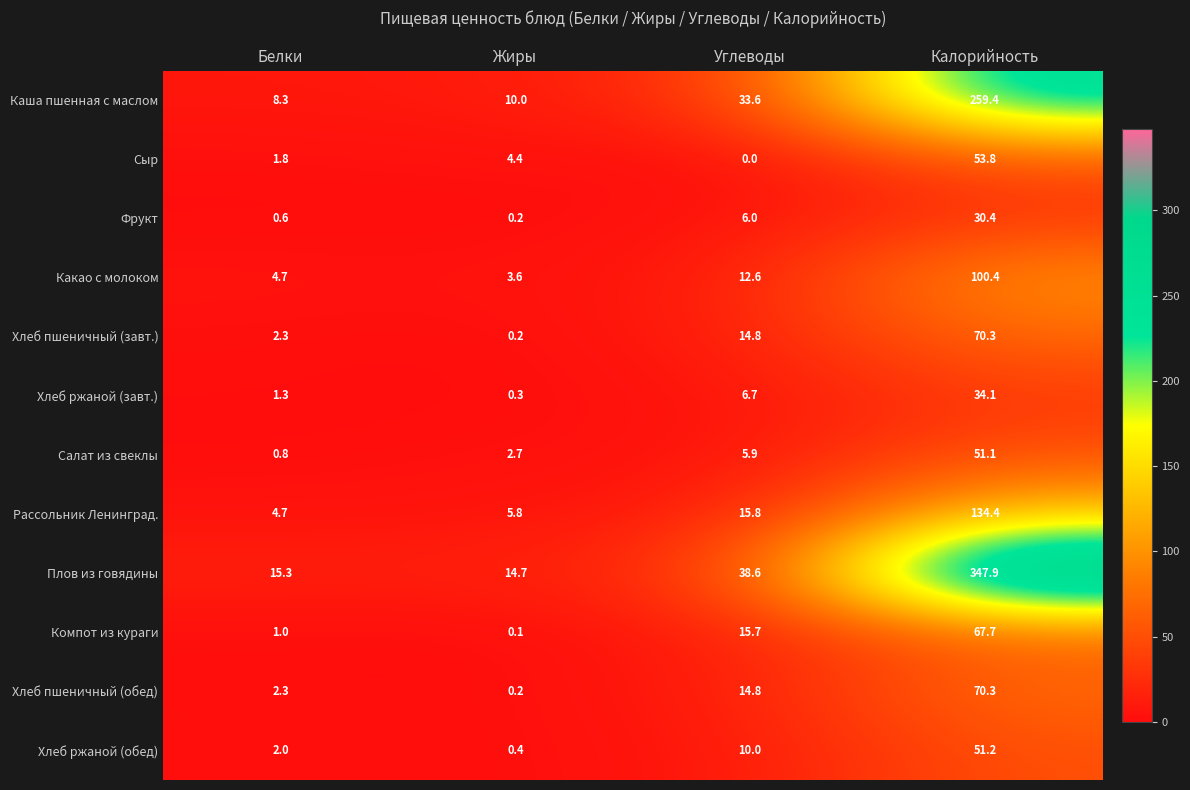

Which series has the largest range (max minus min)?

Плов из говядины